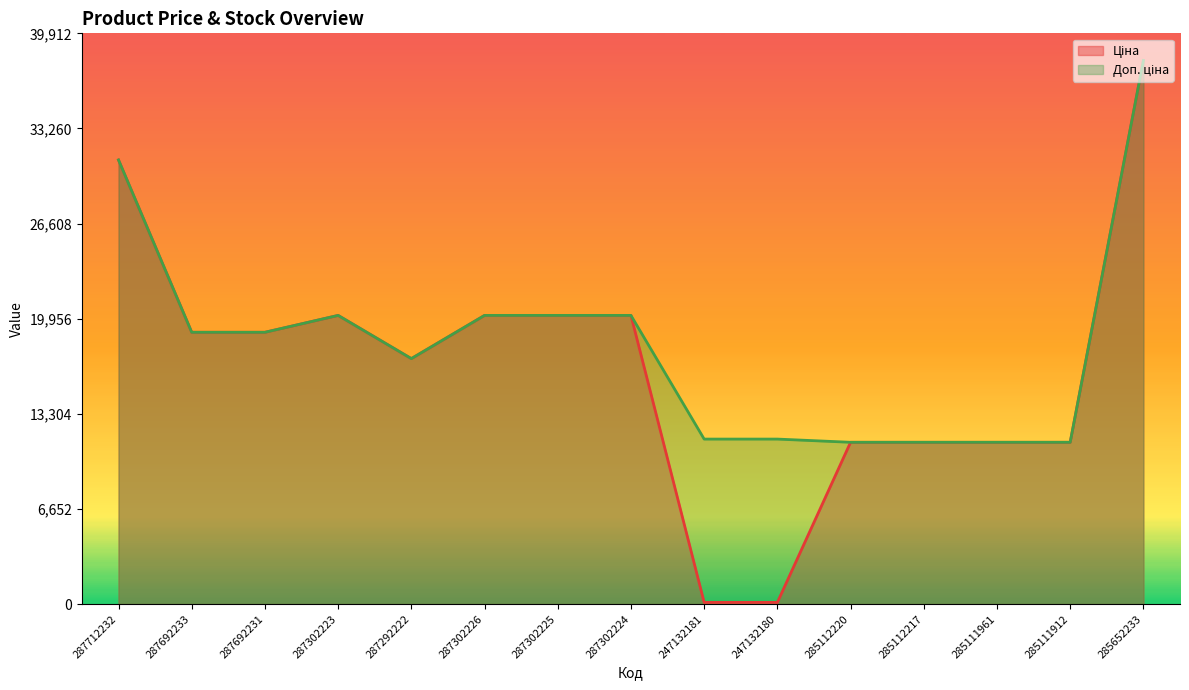

Reading right to left, what are all the values shown in this chart?

Ціна: 285652233=38011.3	285111912=11312.5	285111961=11312.5	285112217=11312.5	285112220=11312.5	247132180=115.4	247132181=115.4	287302224=20186.0	287302225=20186.0	287302226=20186.0	287292222=17165.0	287302223=20186.0	287692231=19005.7	287692233=19005.7	287712232=31058.4
Доп. ціна: 285652233=38011.3	285111912=11312.5	285111961=11312.5	285112217=11312.5	285112220=11312.5	247132180=11537.0	247132181=11537.0	287302224=20186.0	287302225=20186.0	287302226=20186.0	287292222=17165.0	287302223=20186.0	287692231=19005.7	287692233=19005.7	287712232=31058.4